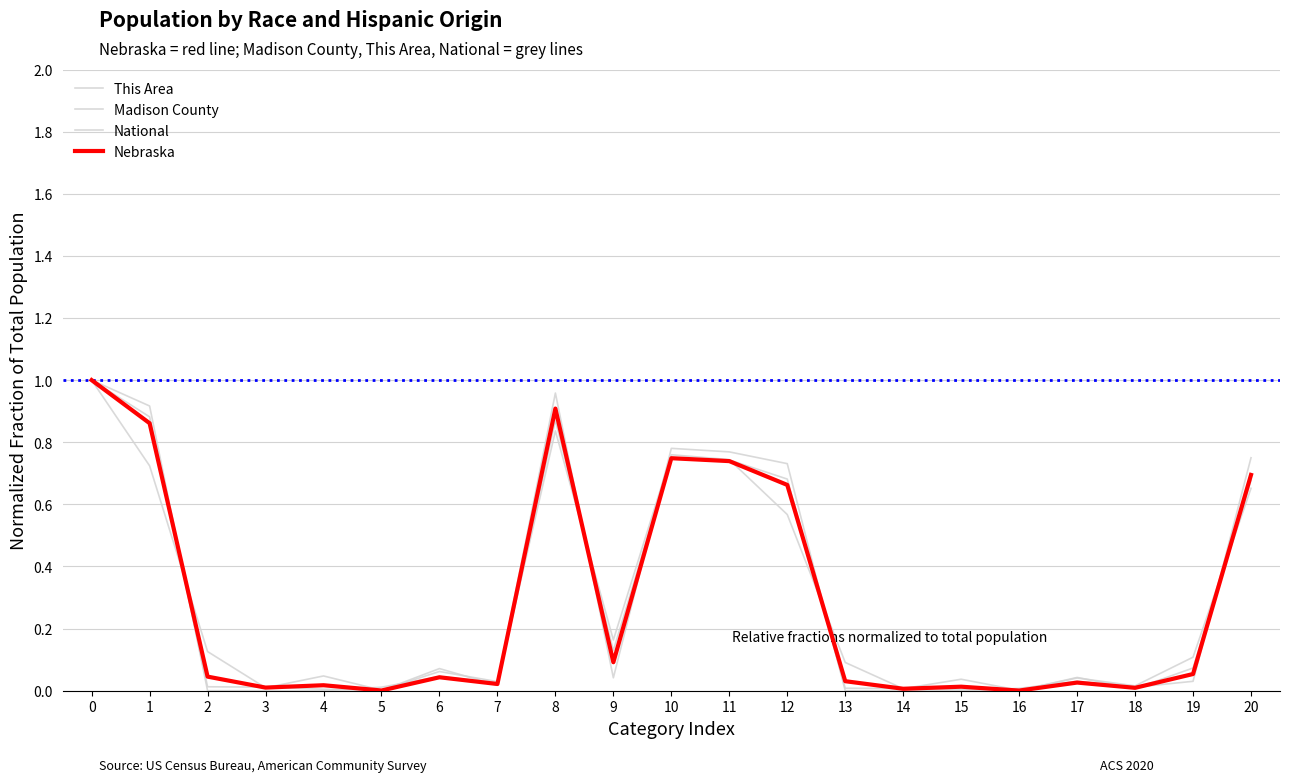

Is this an area chart (filled region under the line)?

No